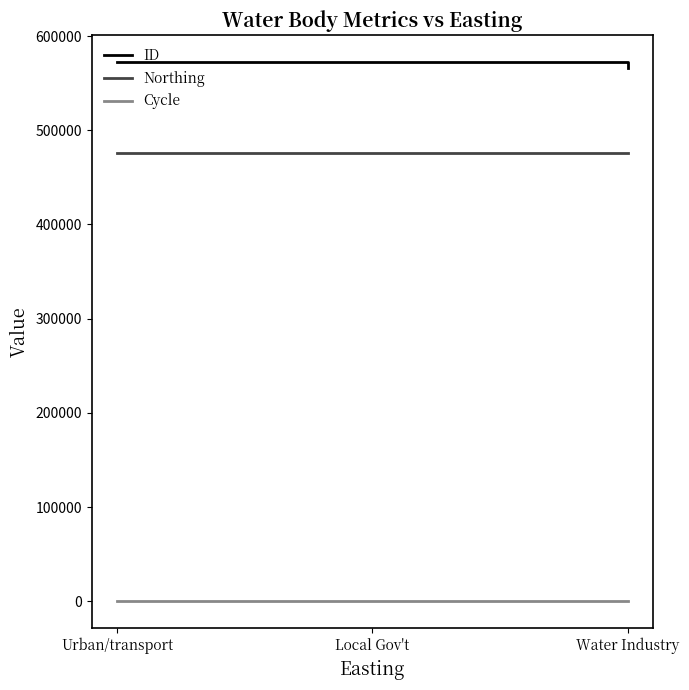

Is it true that ID equals 948250 at Local Gov't?

False